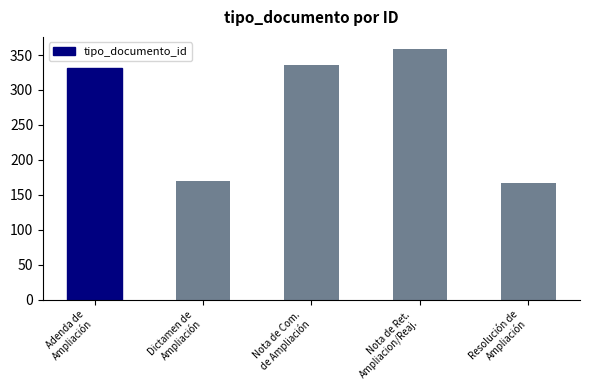

What is the change in value from Adenda de
Ampliación to Dictamen de
Ampliación?

-162